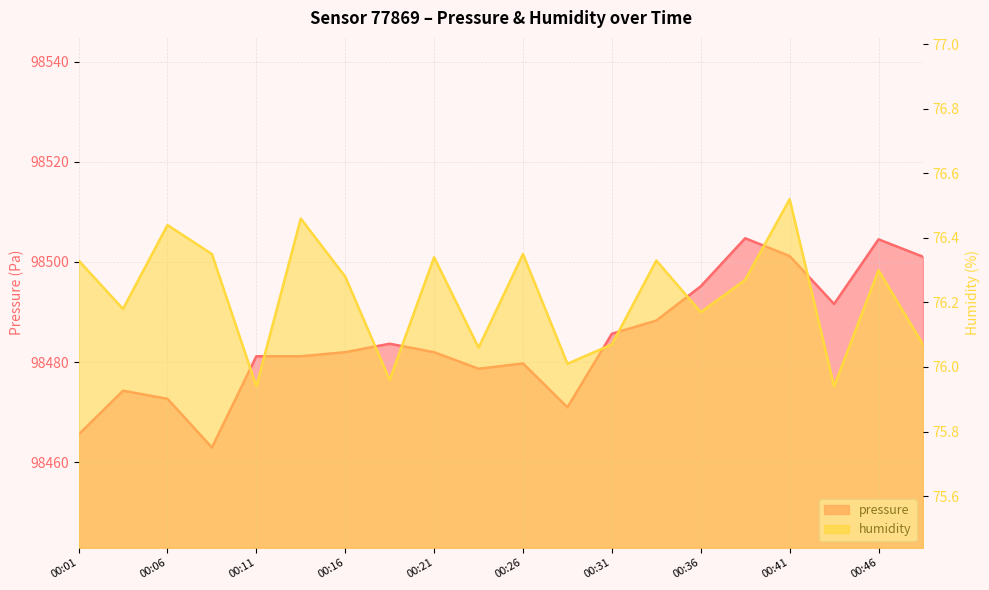

The humidity series shows 76.1 at 00:31. True or false?

True